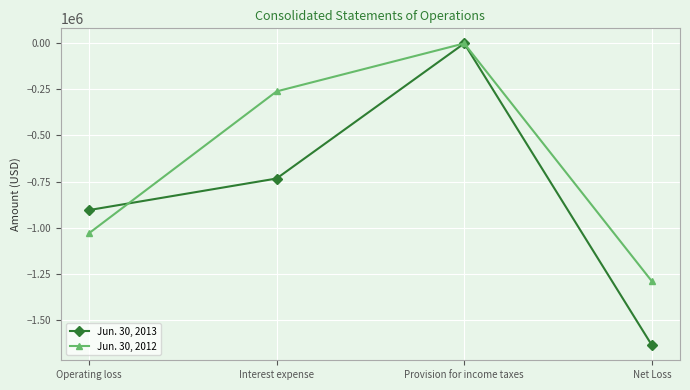

Which series has the largest total across all categories?

Jun. 30, 2012